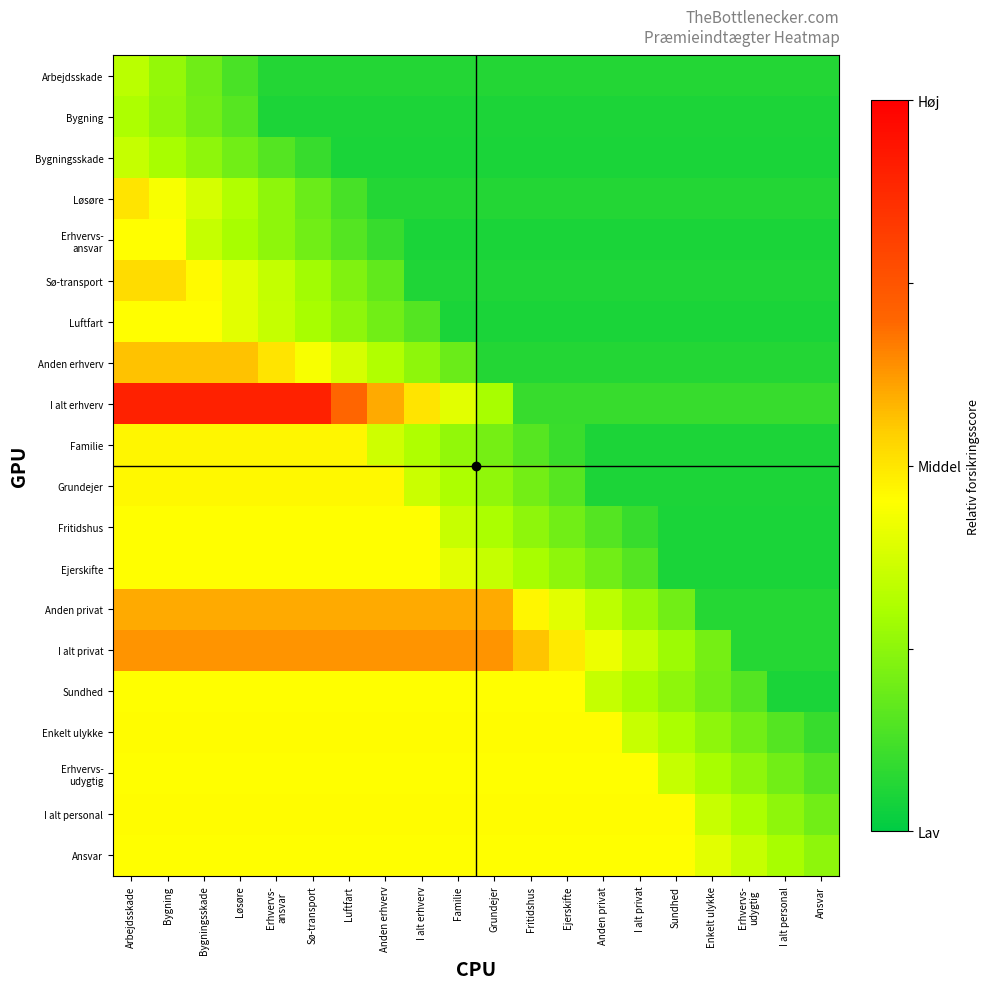

Which series has the widest spread of values?

I alt erhverv